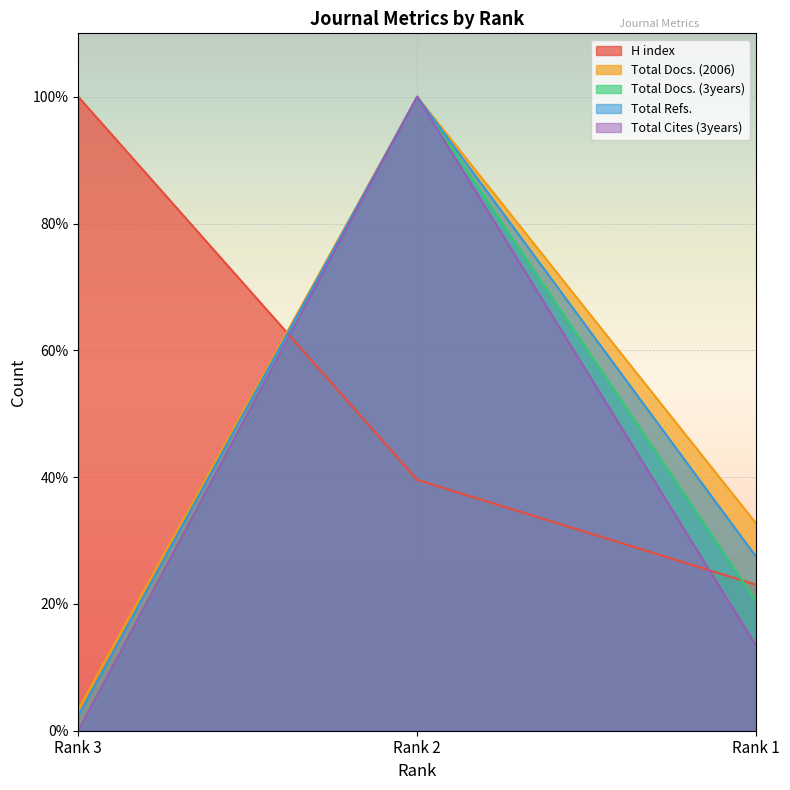

Does the chart display data point markers on the line(s)?

No